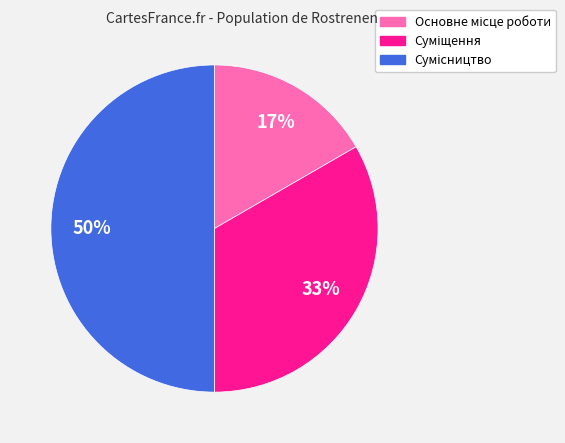

How many segments does this pie chart have?

3